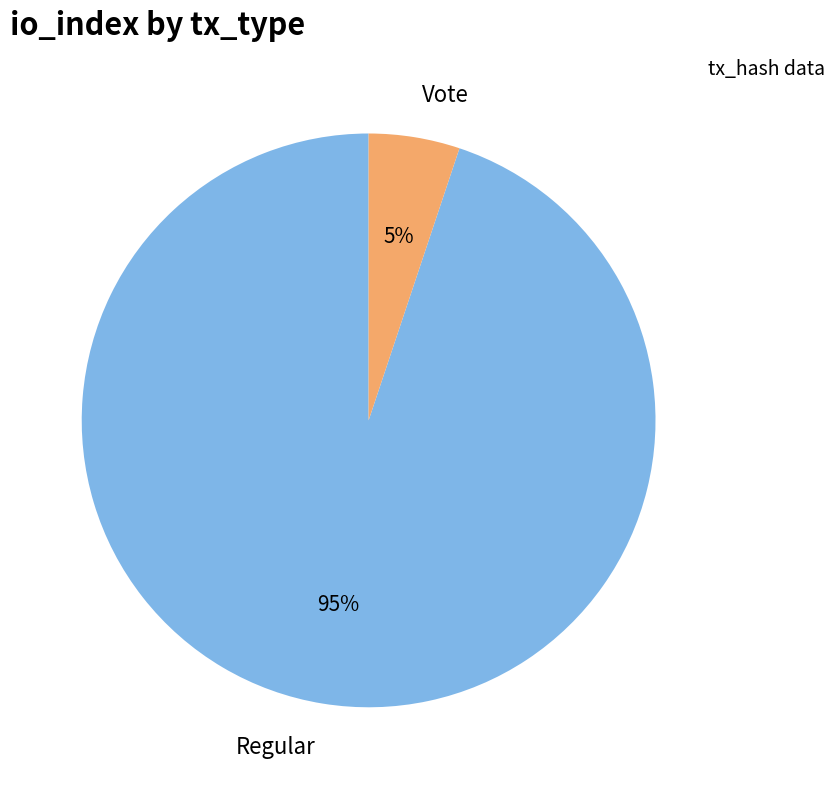

How many slices are in this pie chart?

2